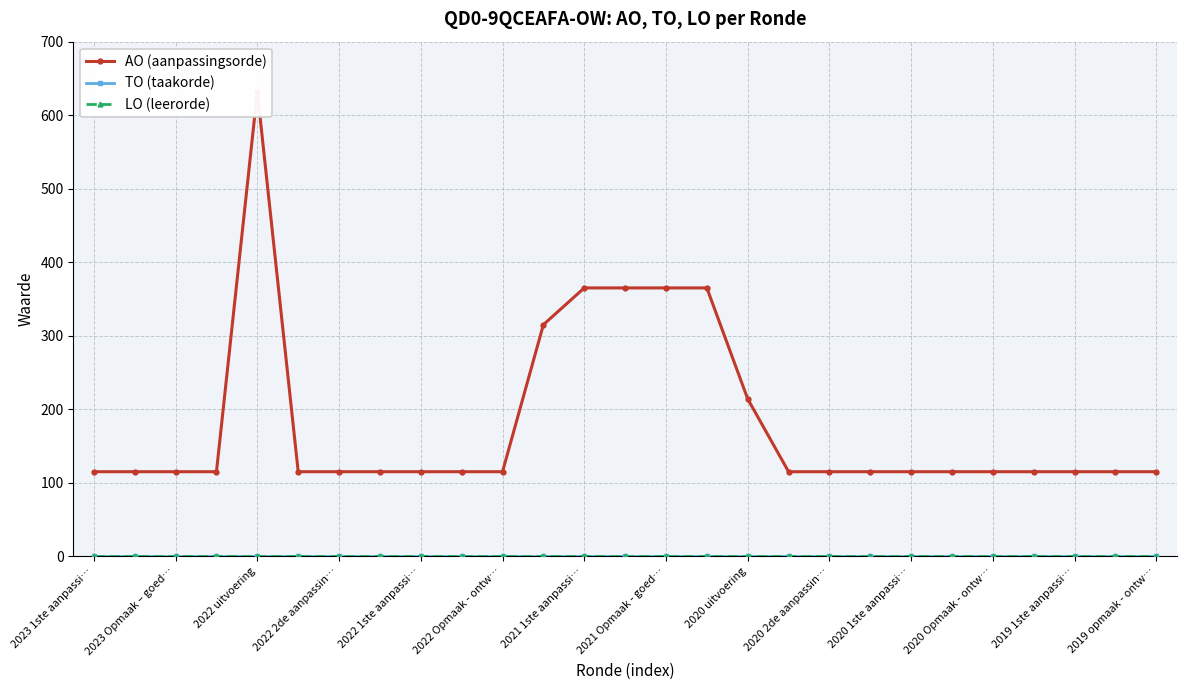

What is the difference between the second highest and minimum values in the AO (aanpassingsorde) series?

250